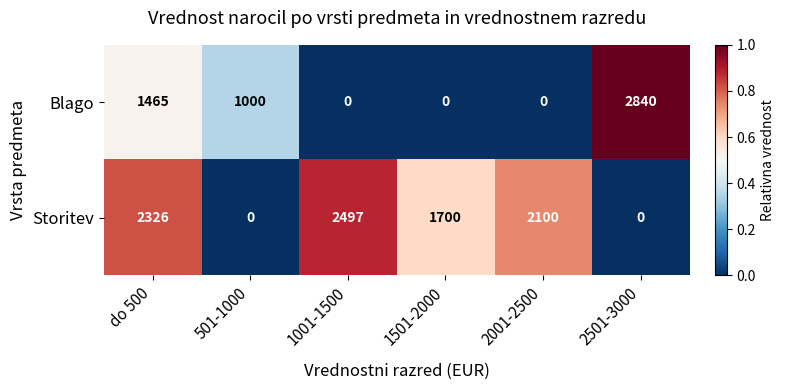

Is it true that Storitev equals 0 at 501-1000?

True